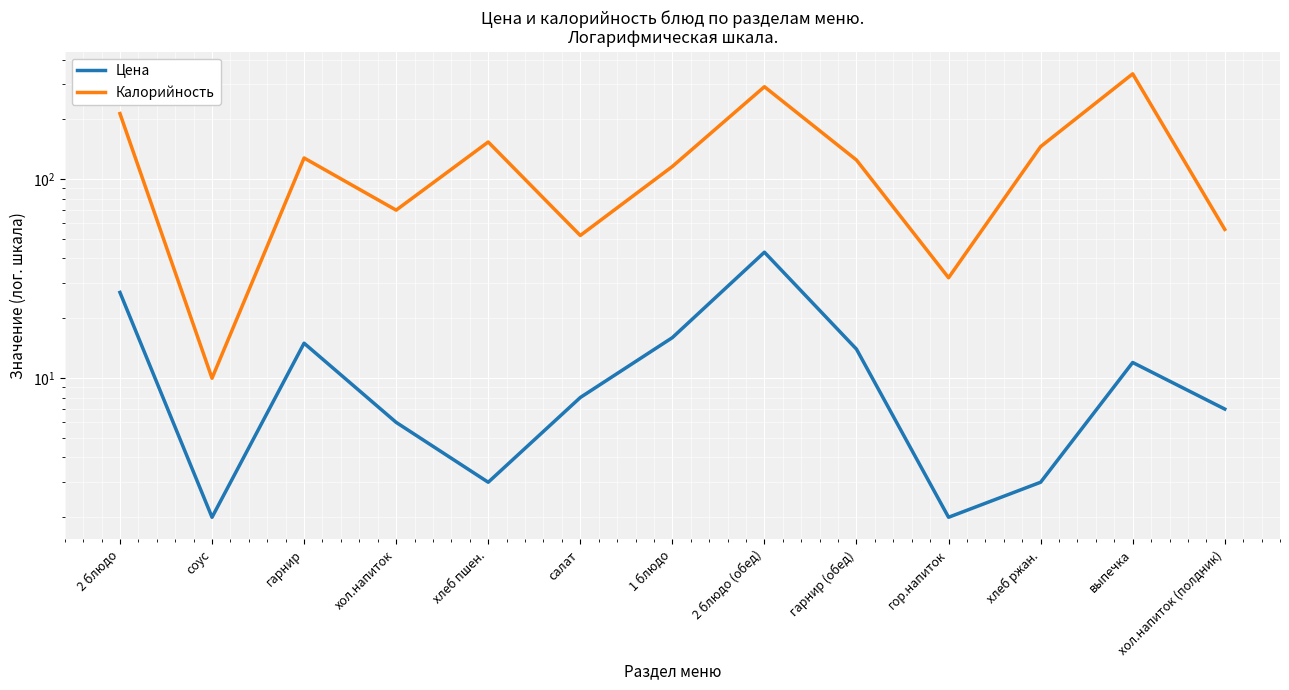

Count the number of categories in the chart.

13